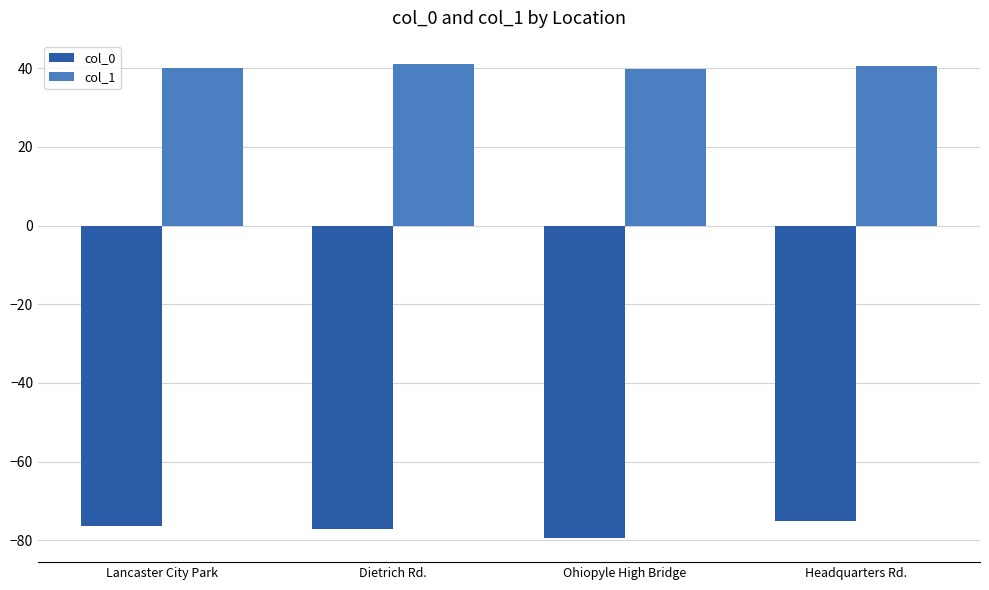

Rank the series at Dietrich Rd. from lowest to highest value.

col_0, col_1